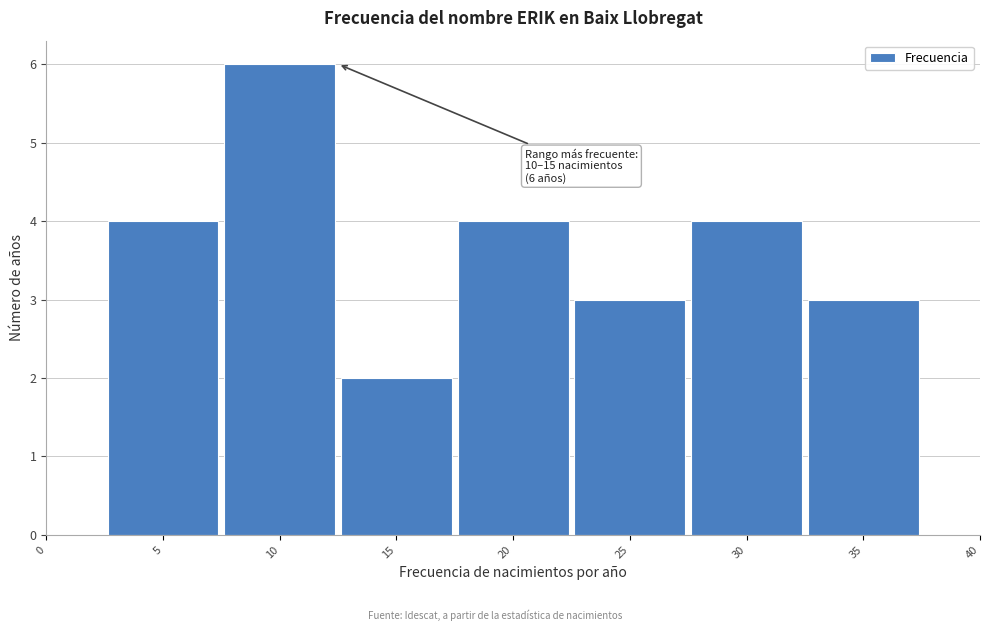

Reading left to right, transcribe all the data shown in this chart.

0=0	5=4	10=6	15=2	20=4	25=3	30=4	35=3